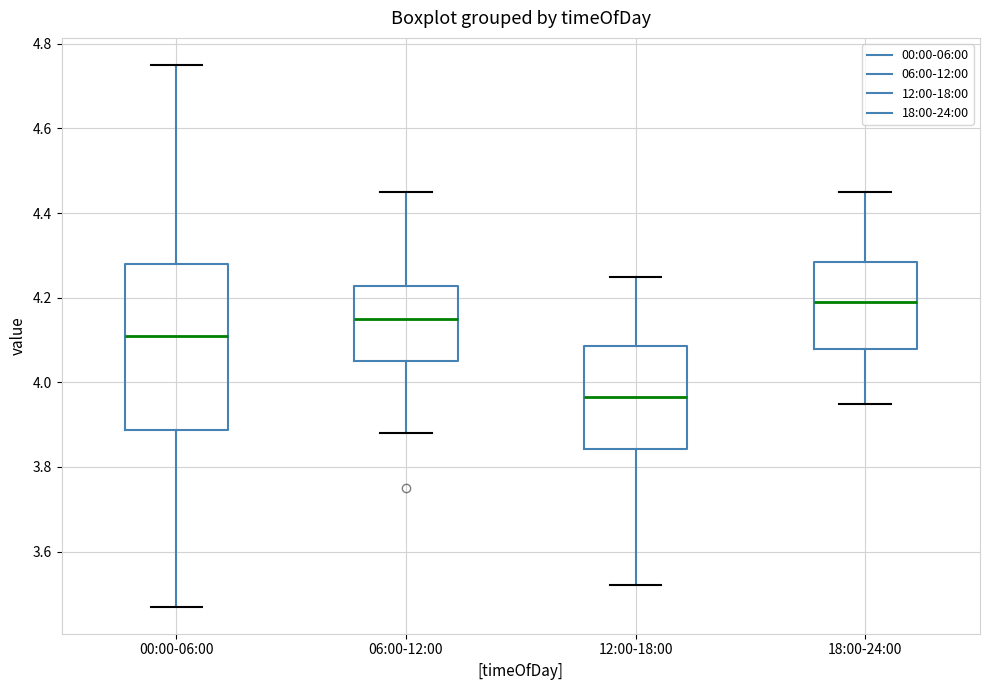

Which box's median line is the highest?

18:00-24:00